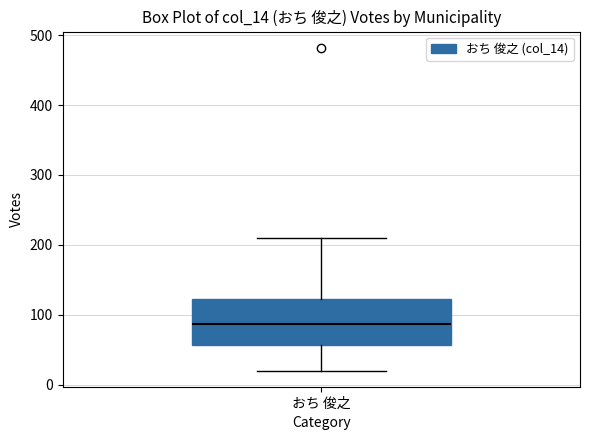

Transcribe this box plot: give where the median line is, the range the box spans, and where the two whiskers end, as read against the y-axis. The values are not printed on the chart, so give them approximately, as read against the axis.

median 90, box 60 to 120, whiskers 20 to 210